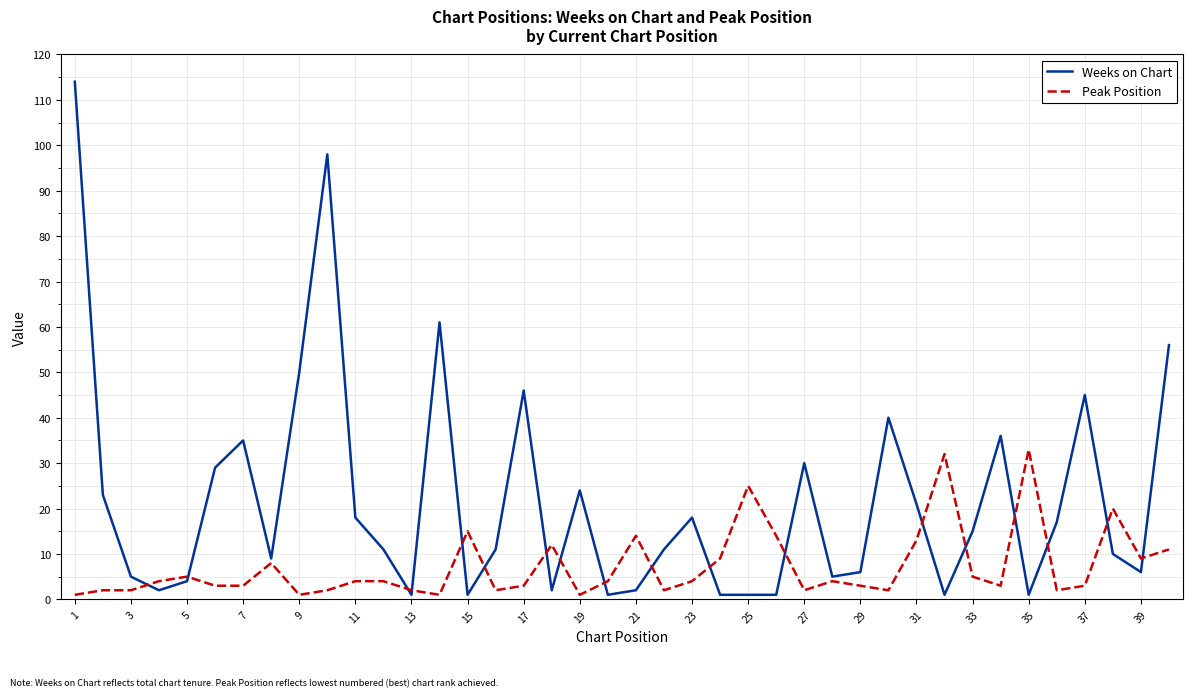

True or false: Weeks on Chart and Peak Position cross at least once.

True